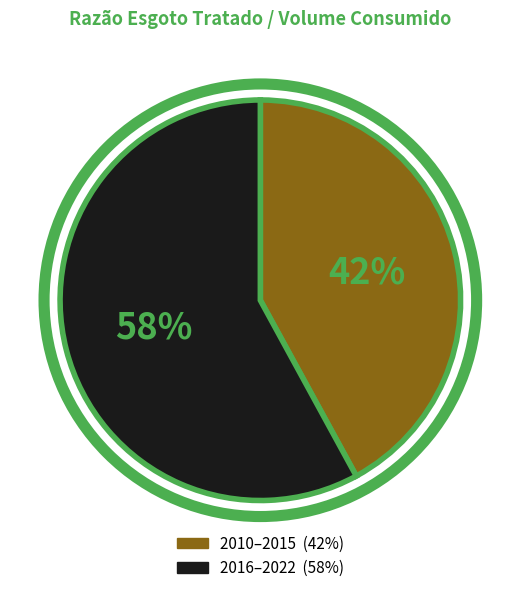

Is there a majority slice in this chart?

Yes